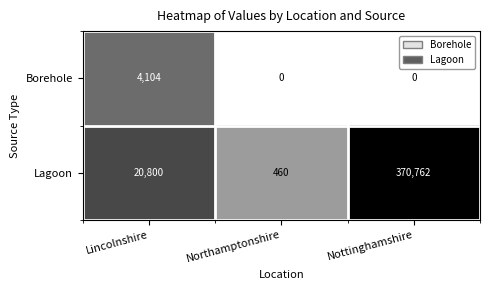

Is it true that Borehole equals 4104 at Lincolnshire?

True